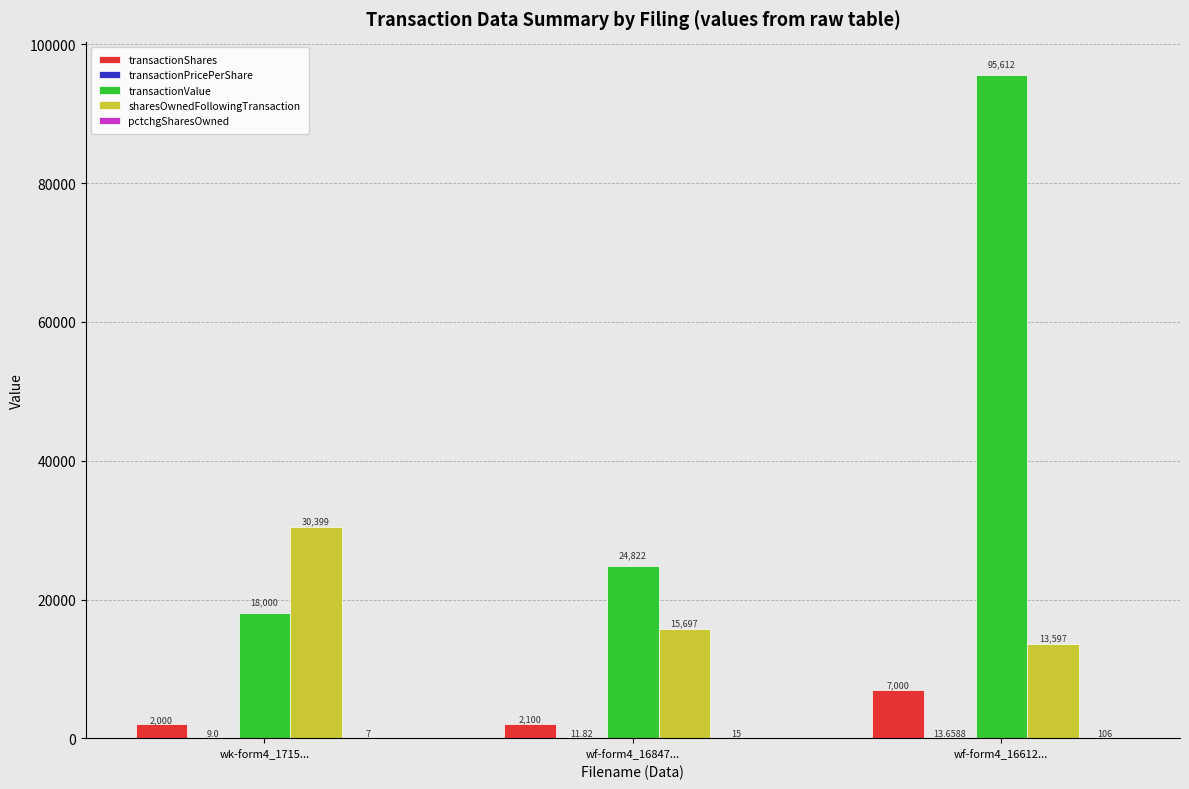

The value of transactionShares at wf-form4_16847... is 2100.0. True or false?

True